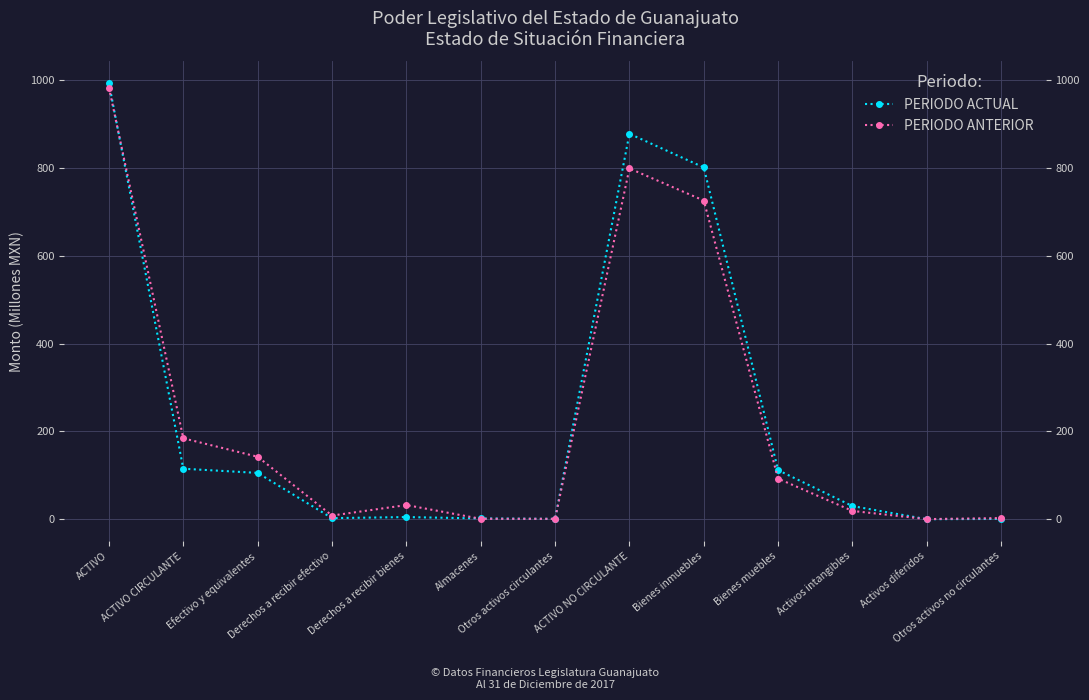

At which category does PERIODO ANTERIOR reach its first local valley?

Derechos a recibir efectivo